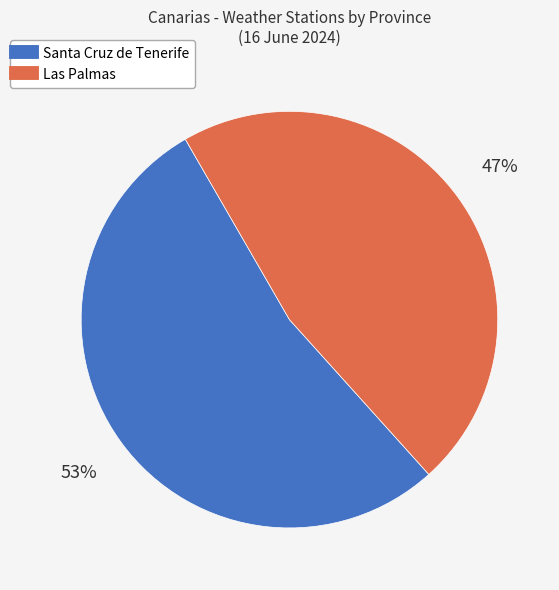

Does Las Palmas represent more than half of the total?

No